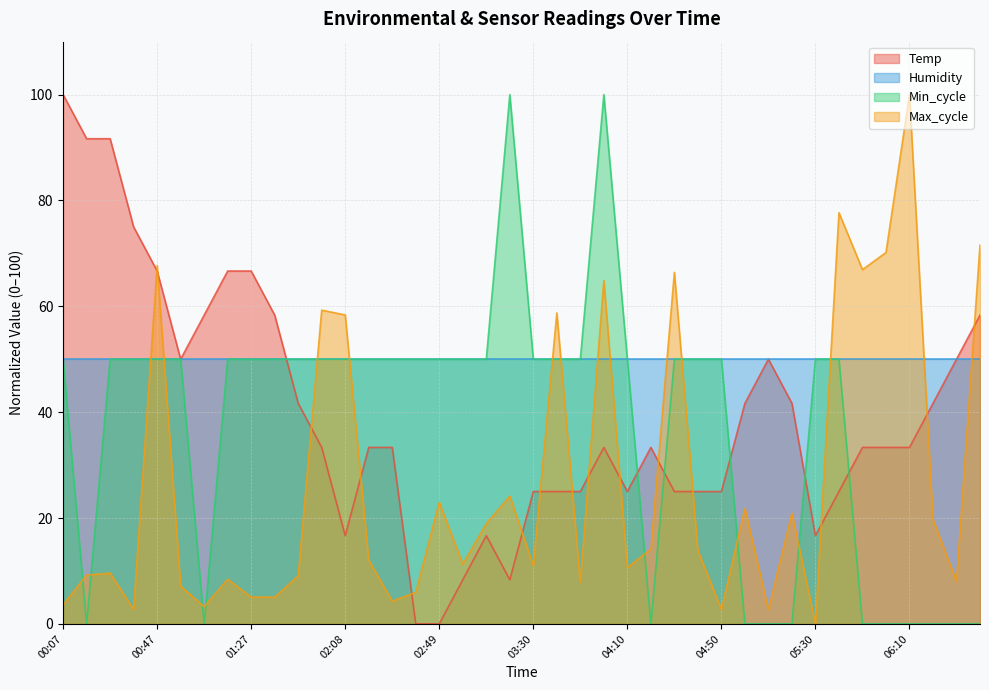

Which series ends up on top after the final intersection of Max_cycle and Humidity?

Max_cycle